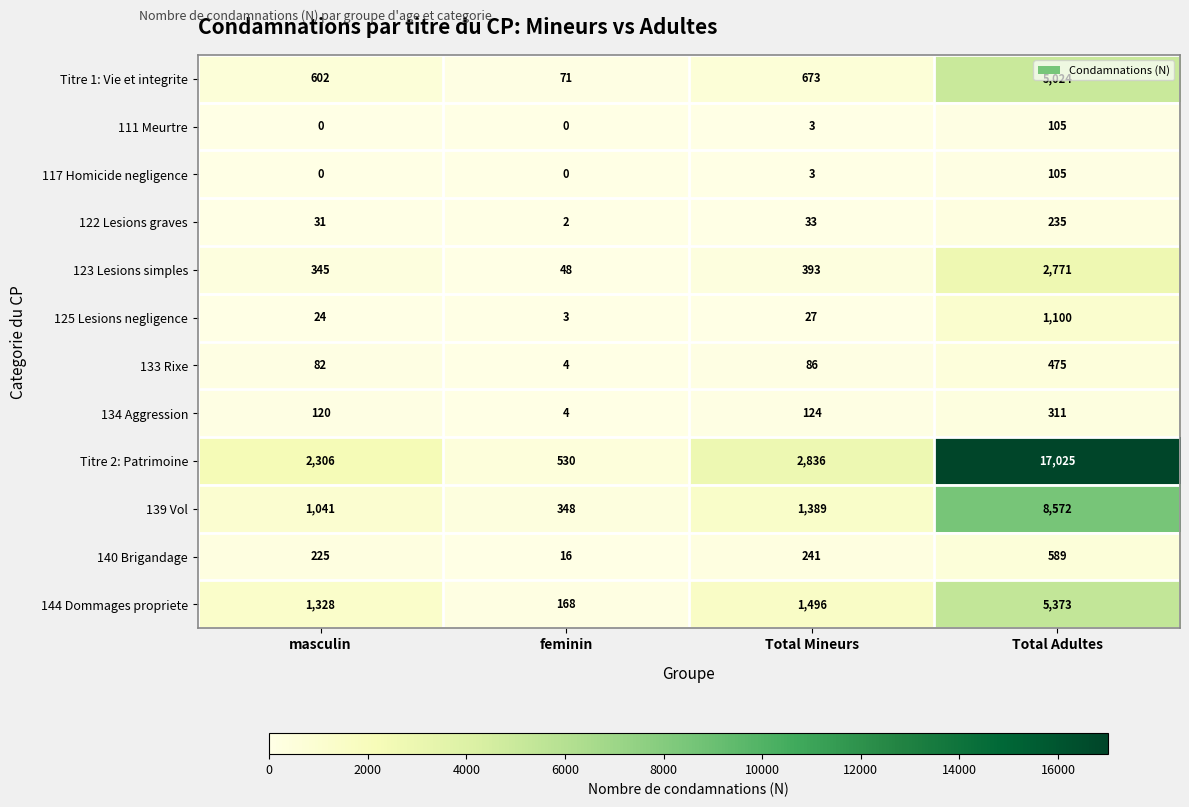

Is it true that 117 Homicide negligence equals 0 at masculin?

True